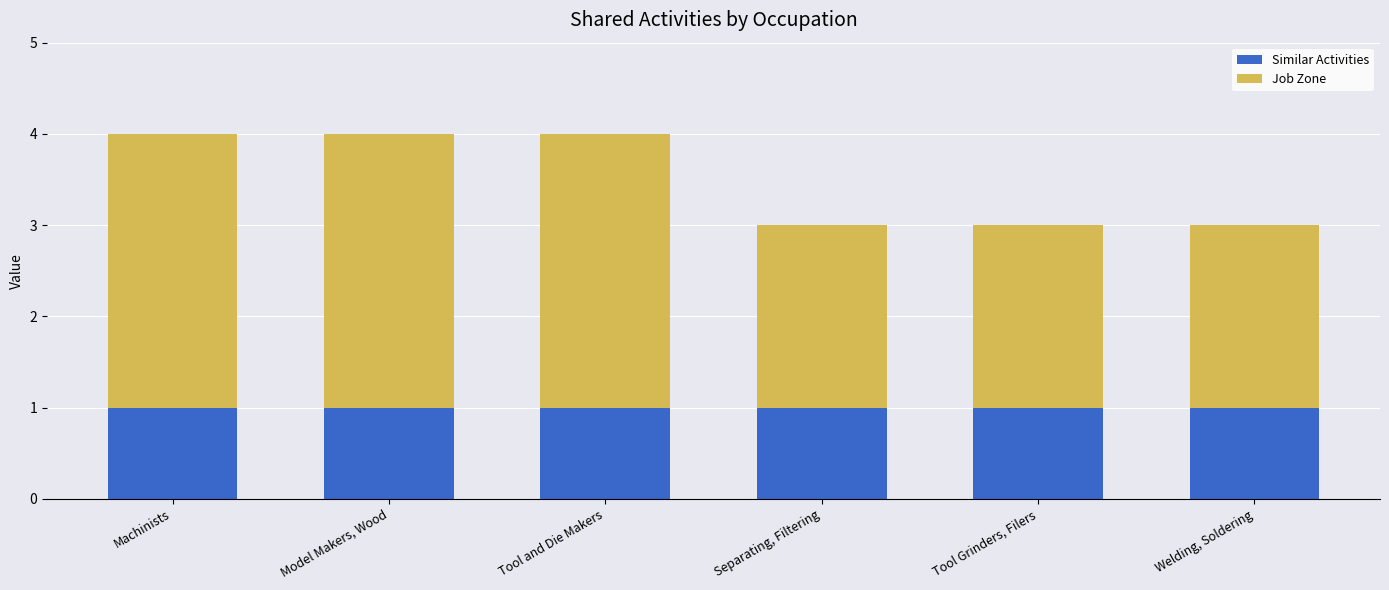

How many distinct data groups are displayed?

2